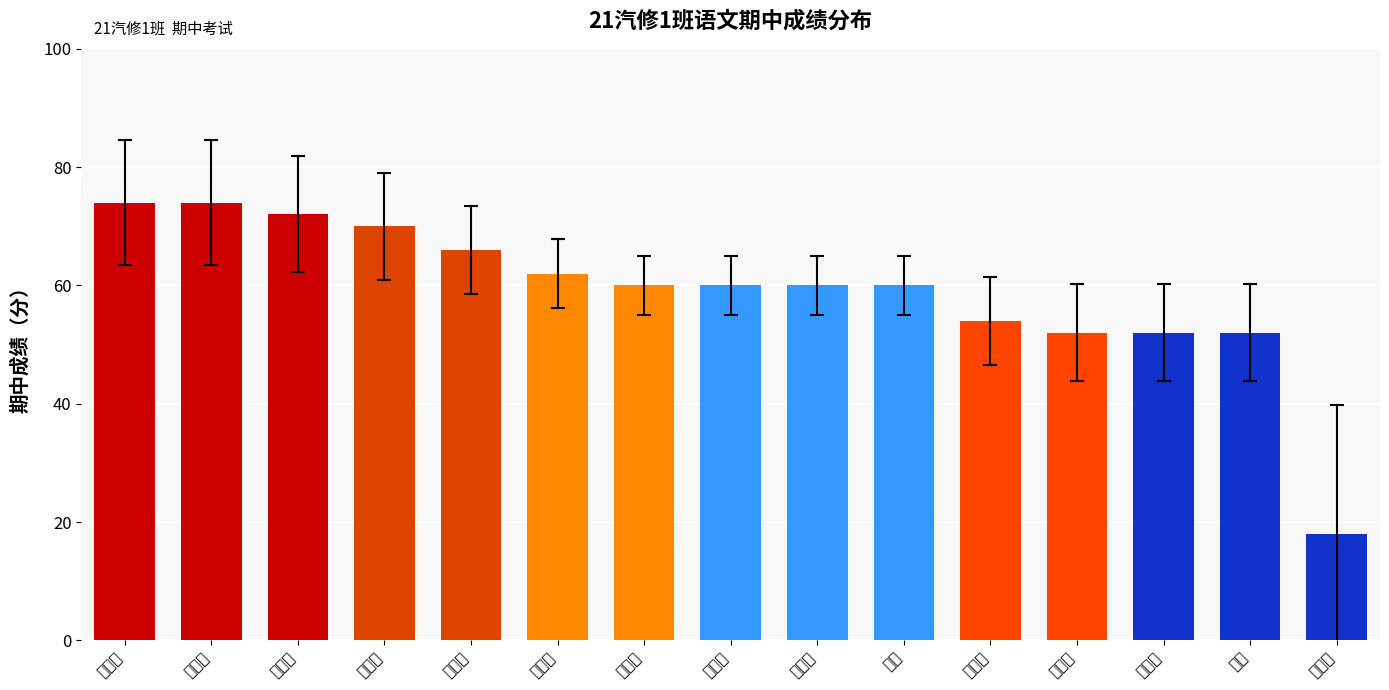

What position from the right is 朱政平?

8